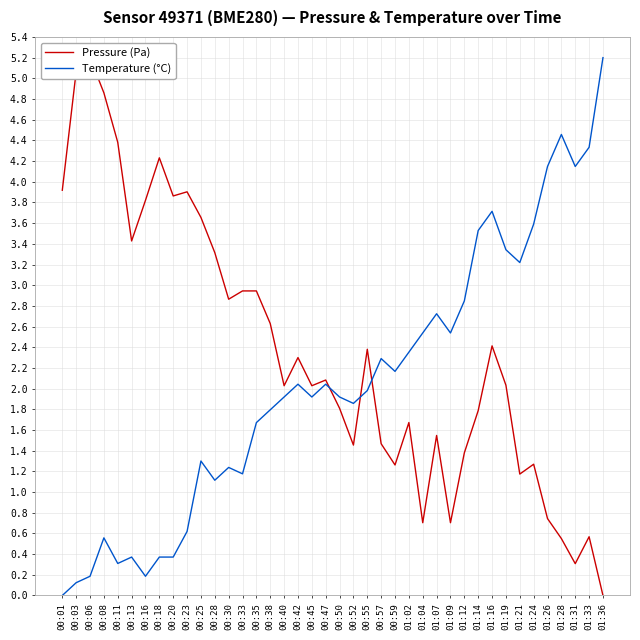

At which label is Temperature (°C) closest to 2?

00:55